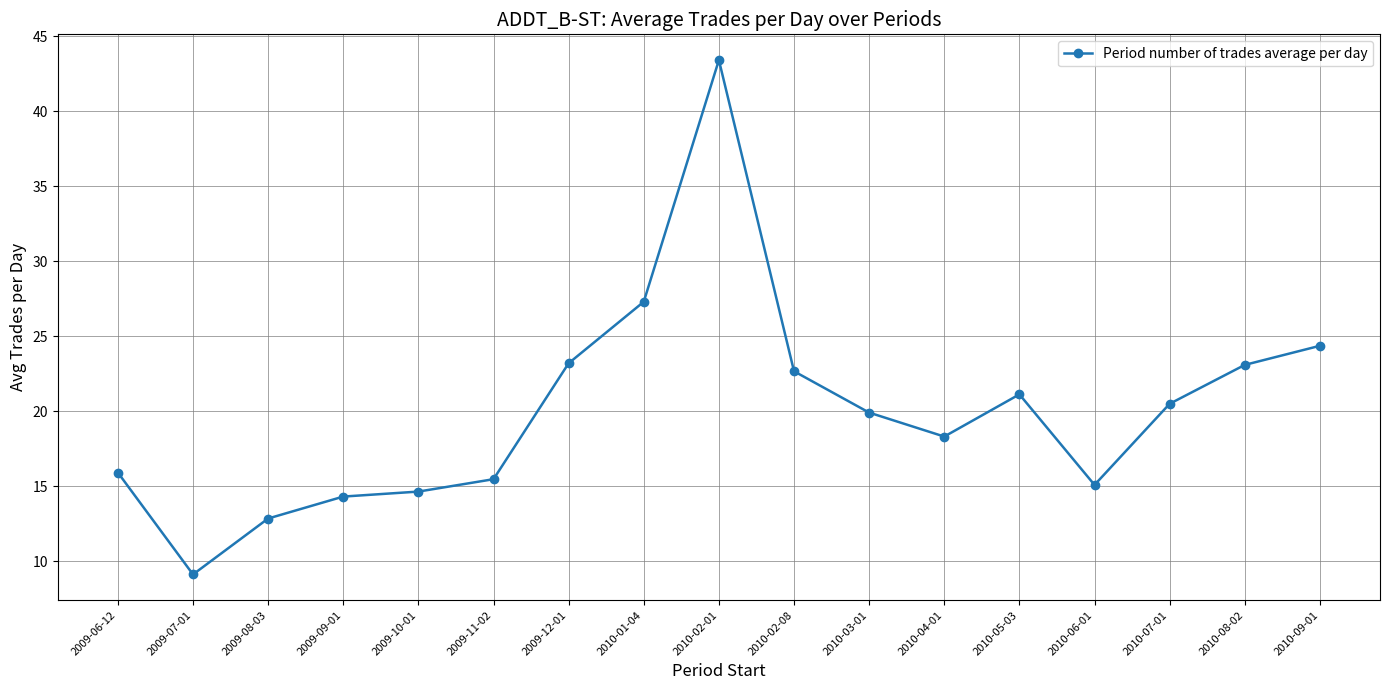

Between 2009-08-03 and 2009-12-01, which is larger?

2009-12-01